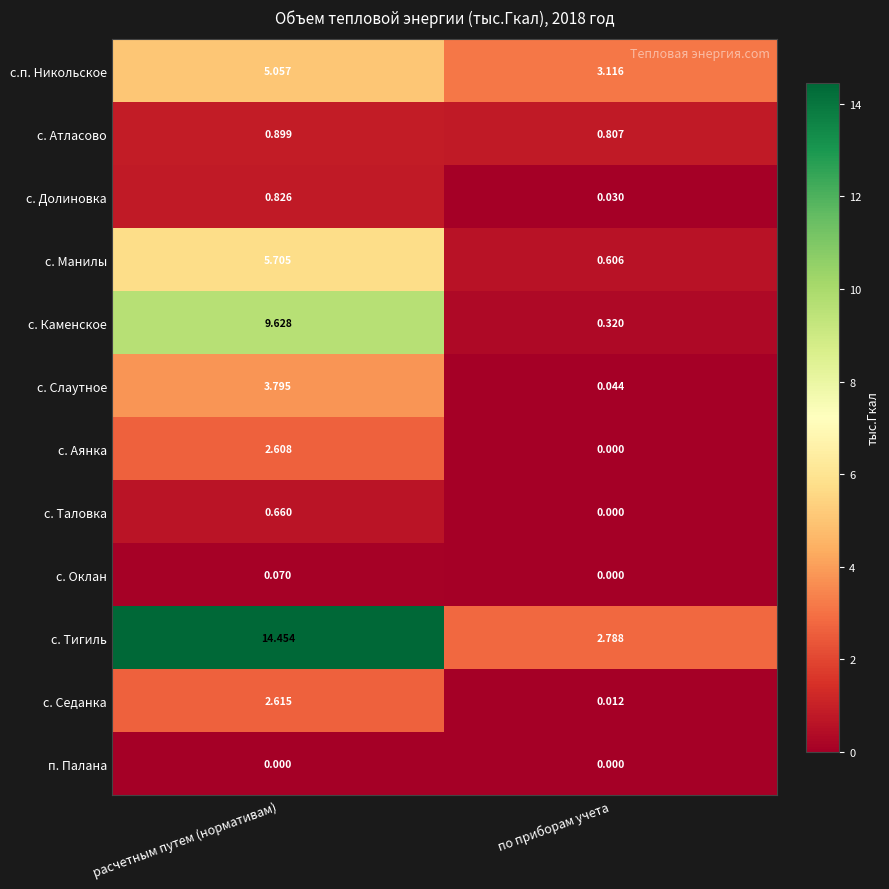

At which category is the sum across all series the highest?

расчетным путем (нормативам)